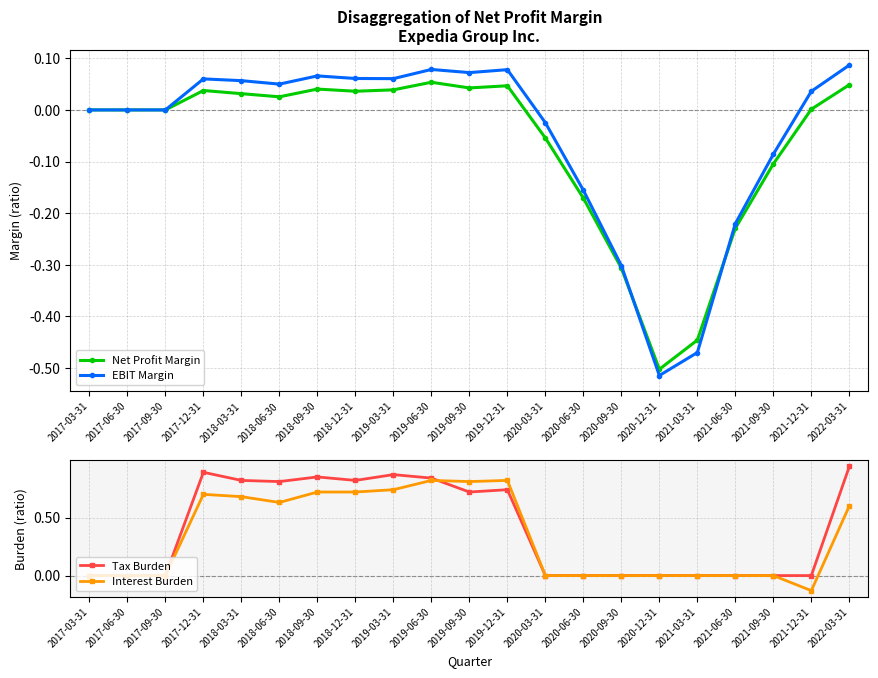

What are all the series names shown in the legend?

Net Profit Margin, EBIT Margin, Tax Burden, Interest Burden